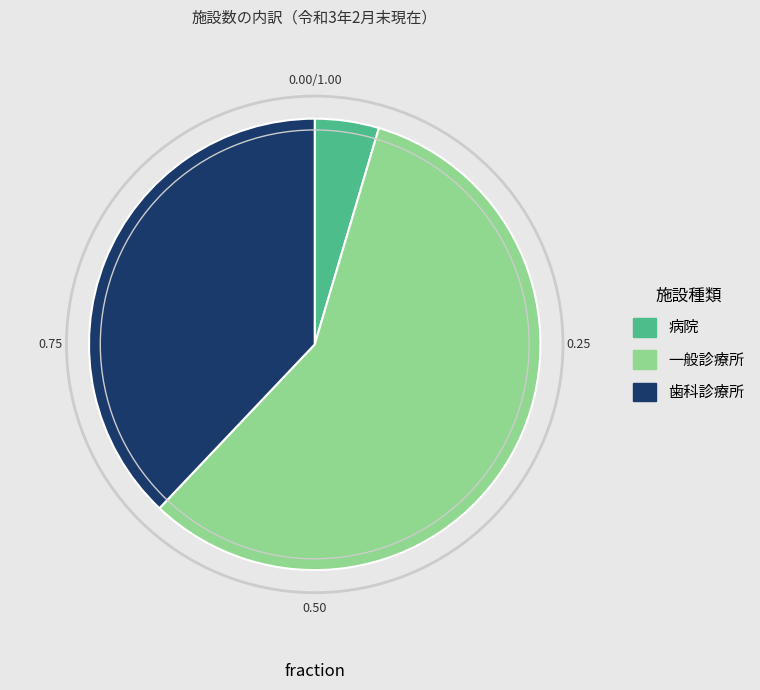

Combined, do 歯科診療所 and 病院 account for over 50%?

No